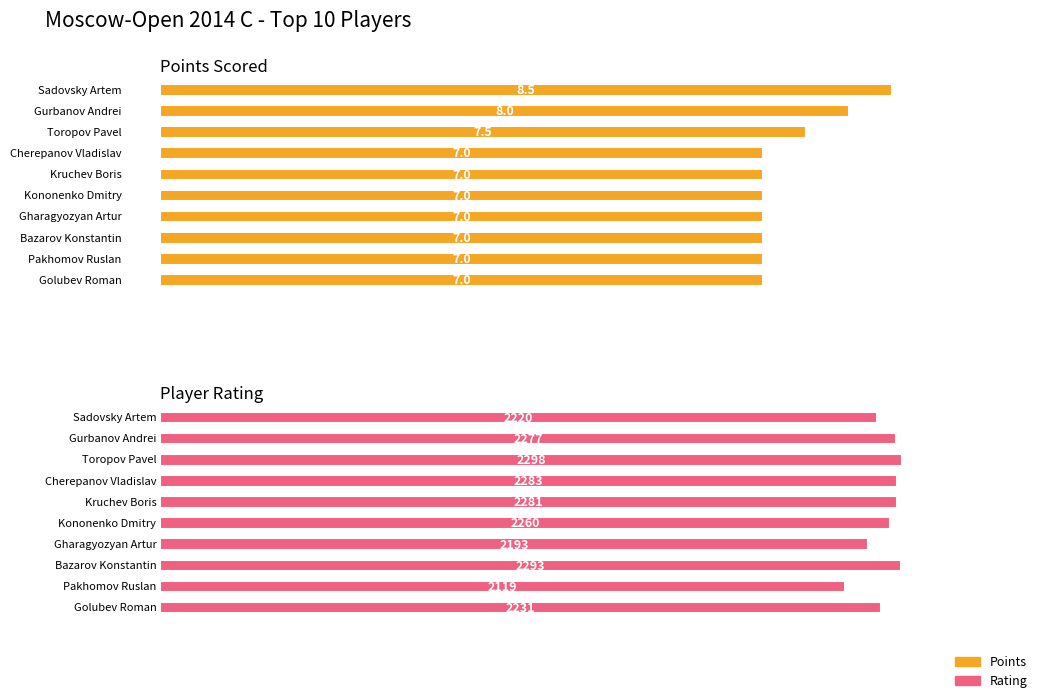

Reading right to left, what are all the values shown in this chart?

Points: Golubev Roman=7.0	Pakhomov Ruslan=7.0	Bazarov Konstantin=7.0	Gharagyozyan Artur=7.0	Kononenko Dmitry=7.0	Kruchev Boris=7.0	Cherepanov Vladislav=7.0	Toropov Pavel=7.5	Gurbanov Andrei=8.0	Sadovsky Artem=8.5
Rating: Golubev Roman=2231.0	Pakhomov Ruslan=2119.0	Bazarov Konstantin=2293.0	Gharagyozyan Artur=2193.0	Kononenko Dmitry=2260.0	Kruchev Boris=2281.0	Cherepanov Vladislav=2283.0	Toropov Pavel=2298.0	Gurbanov Andrei=2277.0	Sadovsky Artem=2220.0